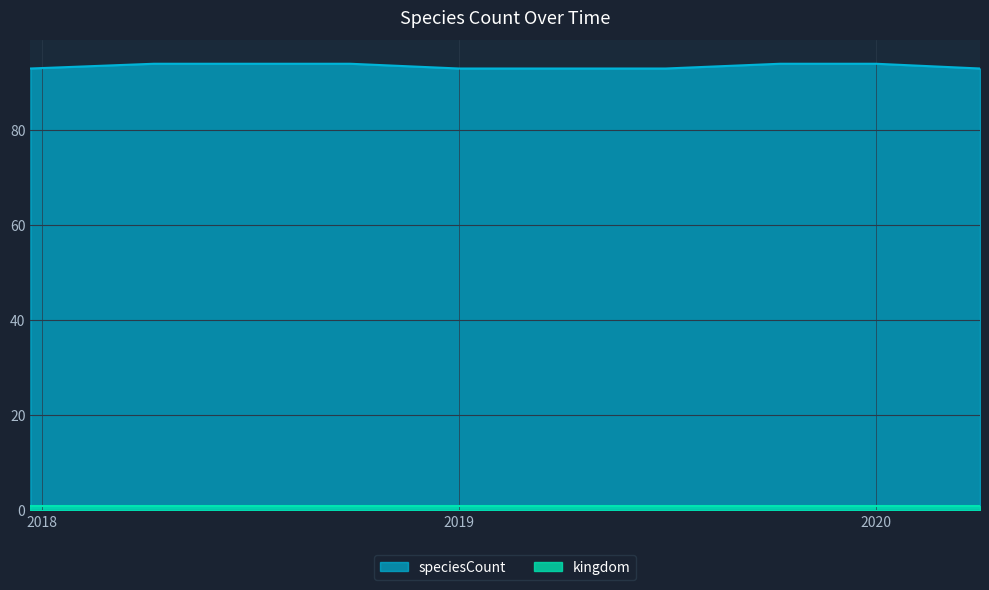

What is the minimum value shown in the chart?

1